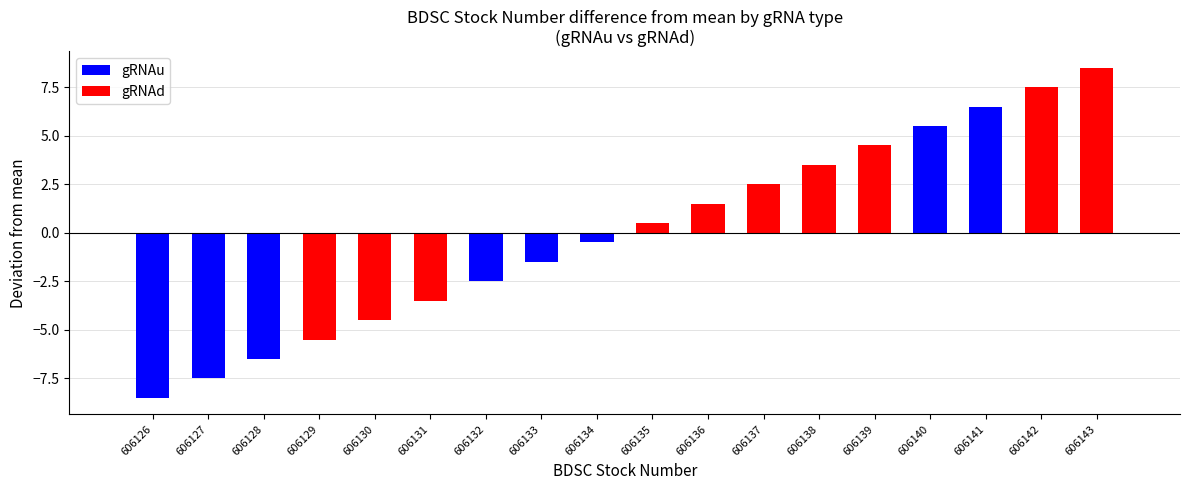

Which has a higher value, 606135 or 606127?

606135